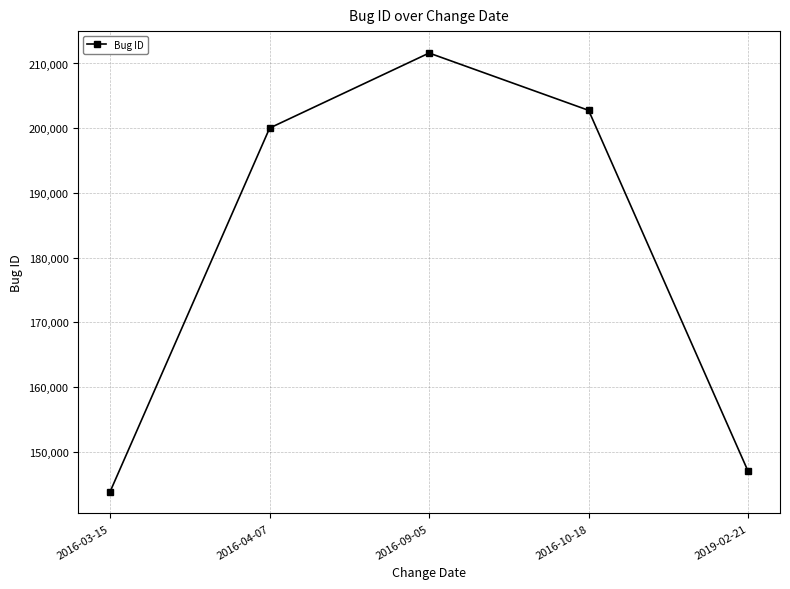

What is the greatest value displayed?

211615